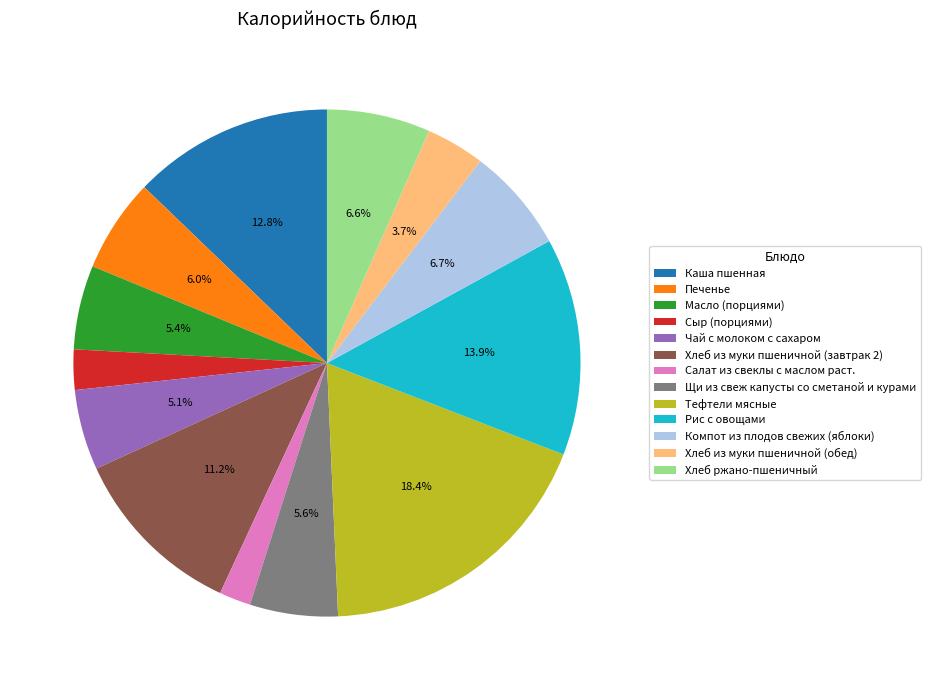

Between Хлеб ржано-пшеничный and Рис с овощами, which is larger?

Рис с овощами